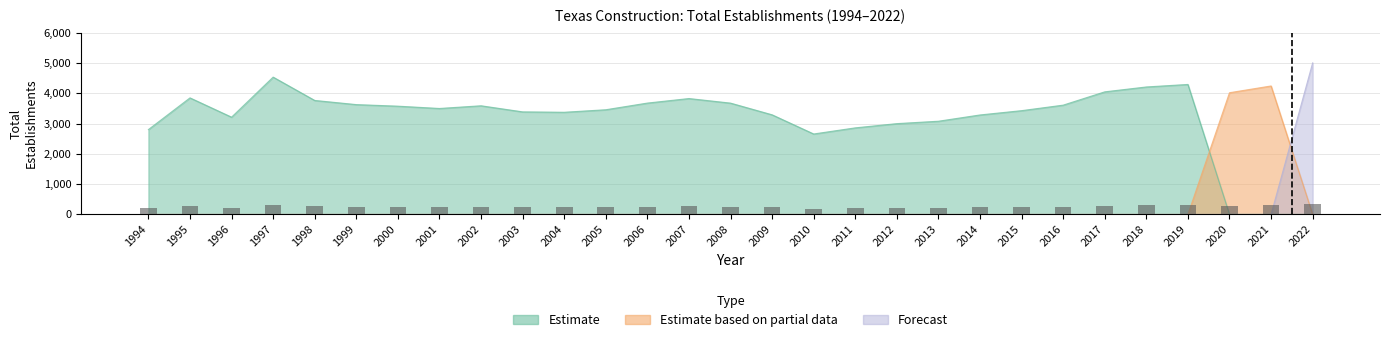

Reading left to right, transcribe all the data shown in this chart.

Estimate: 1994=2800	1995=3847	1996=3210	1997=4532	1998=3762	1999=3625	2000=3573	2001=3497	2002=3586	2003=3385	2004=3372	2005=3455	2006=3675	2007=3825	2008=3674	2009=3288	2010=2655	2011=2857	2012=2997	2013=3076	2014=3283	2015=3425	2016=3607	2017=4046	2018=4207	2019=4290	2020=0	2021=0	2022=0
Estimate based on partial data: 1994=0	1995=0	1996=0	1997=0	1998=0	1999=0	2000=0	2001=0	2002=0	2003=0	2004=0	2005=0	2006=0	2007=0	2008=0	2009=0	2010=0	2011=0	2012=0	2013=0	2014=0	2015=0	2016=0	2017=0	2018=0	2019=0	2020=4017	2021=4240	2022=0
Forecast: 1994=0	1995=0	1996=0	1997=0	1998=0	1999=0	2000=0	2001=0	2002=0	2003=0	2004=0	2005=0	2006=0	2007=0	2008=0	2009=0	2010=0	2011=0	2012=0	2013=0	2014=0	2015=0	2016=0	2017=0	2018=0	2019=0	2020=0	2021=0	2022=5002